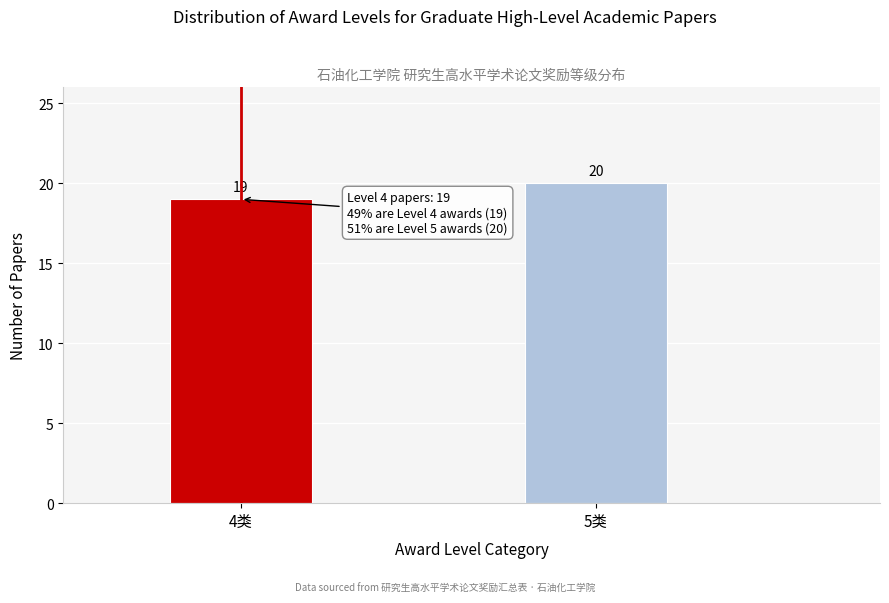

Reading right to left, what are all the values shown in this chart?

20	19